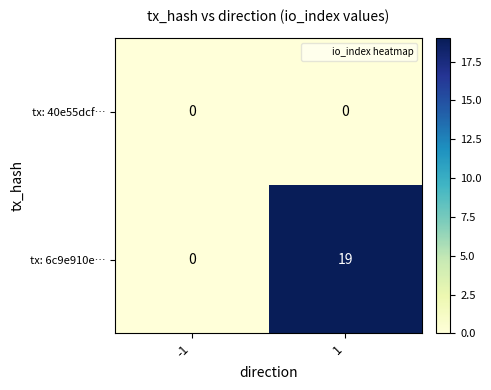

Is it true that tx: 6c9e910e… equals 0 at -1?

True